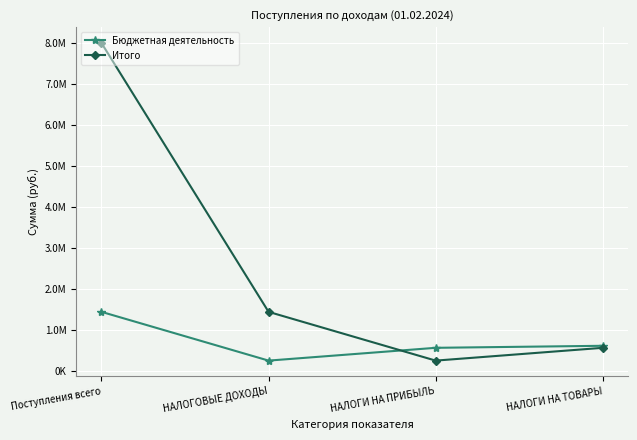

True or false: Бюджетная деятельность and Итого cross at least once.

True